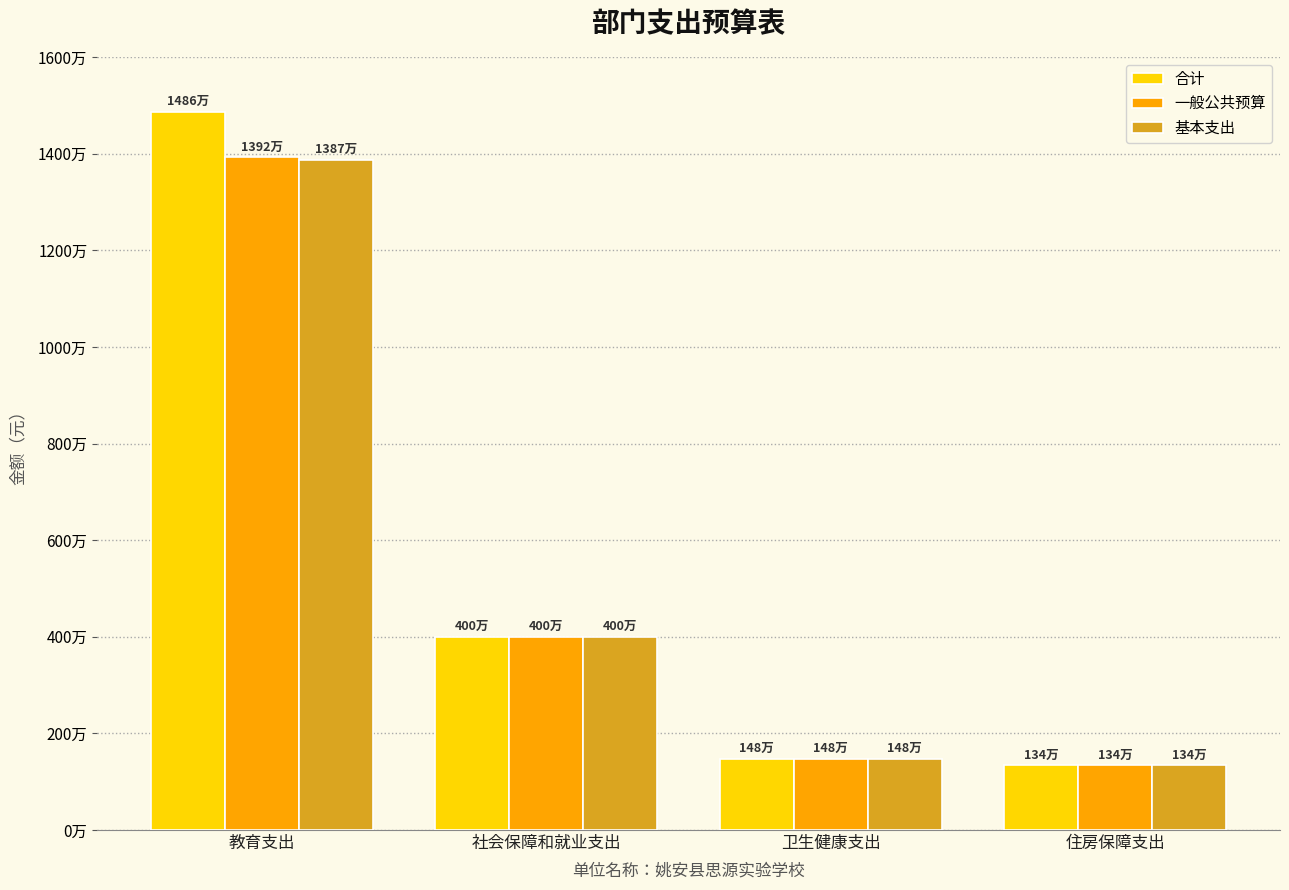

True or false: 合计 has a value of 4242533.7 at 教育支出.

False